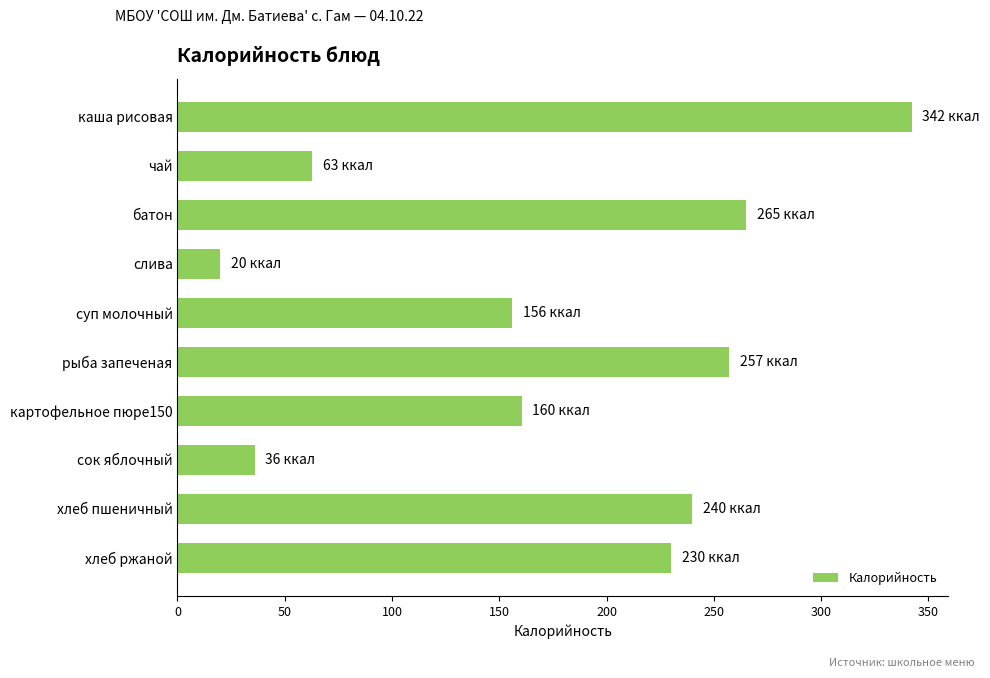

How many values are below 230?

5